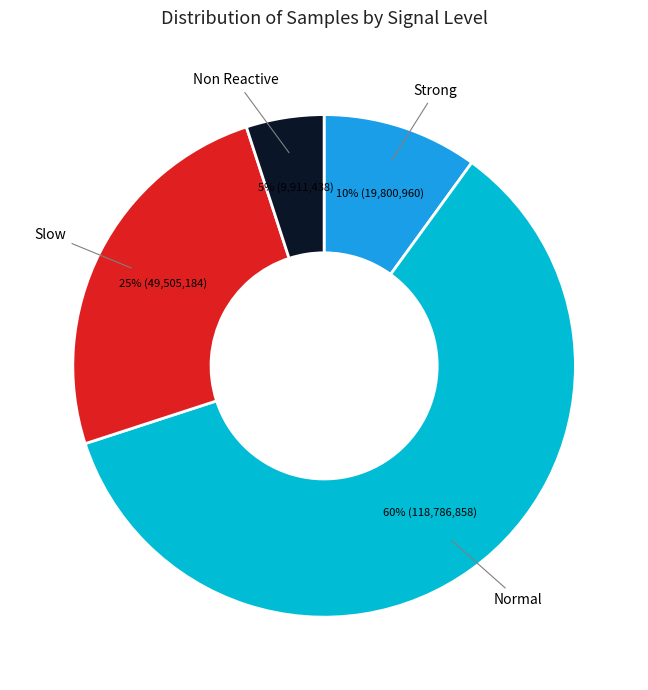

Is there a majority slice in this chart?

Yes